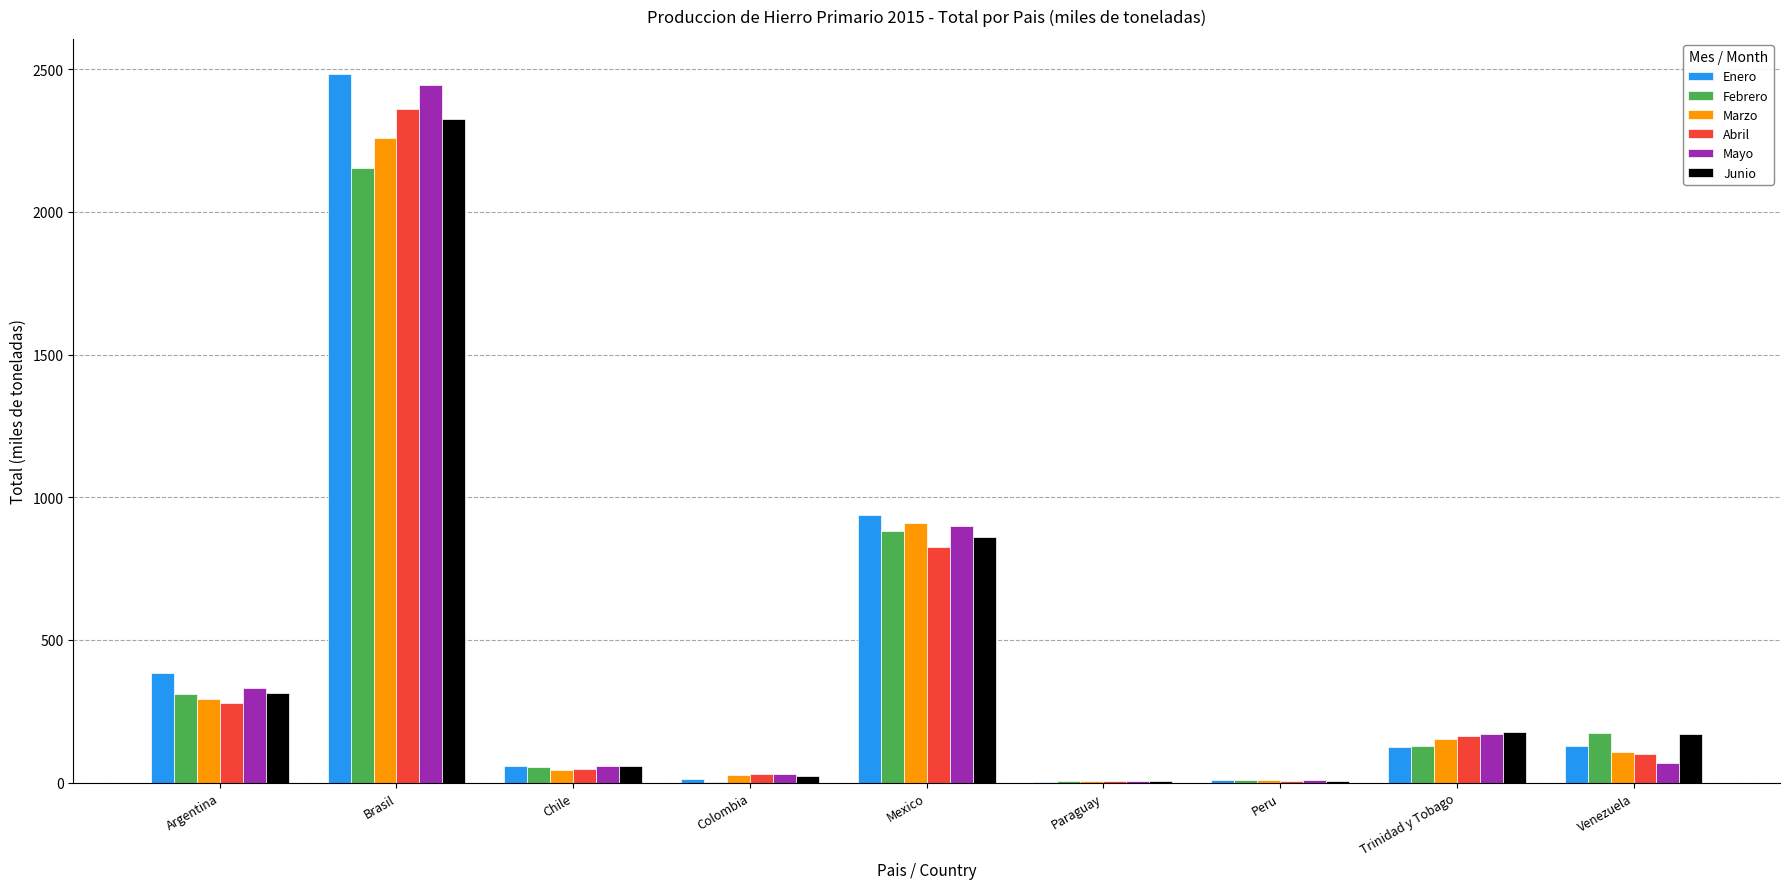

Where is Marzo nearest to the value 1132?

Mexico